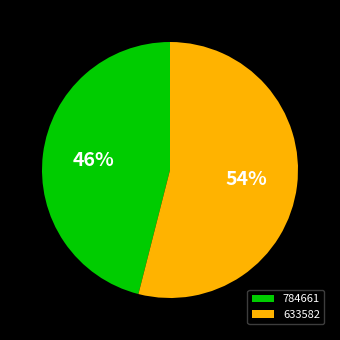

To the nearest percent, what is the difference between the largest and smallest slice percentages?

8%